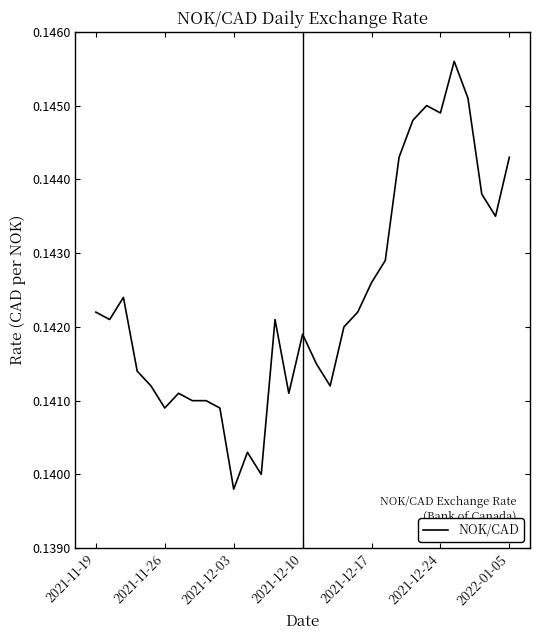

How many lines are shown in the chart?

1